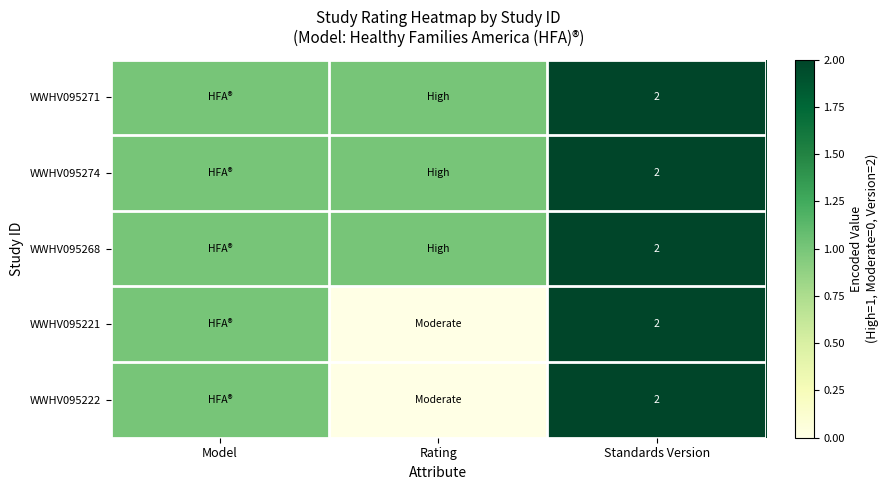

The WWHV095268 series shows 3 at Standards Version. True or false?

False